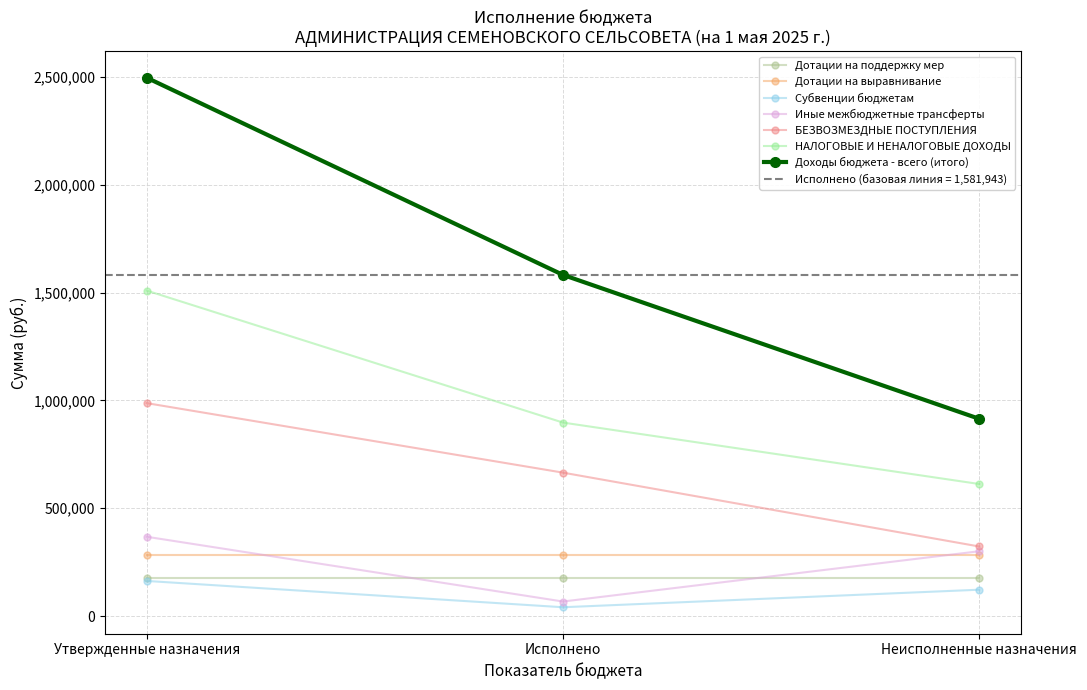

Is it true that БЕЗВОЗМЕЗДНЫЕ ПОСТУПЛЕНИЯ equals 322354.0 at Неисполненные назначения?

True